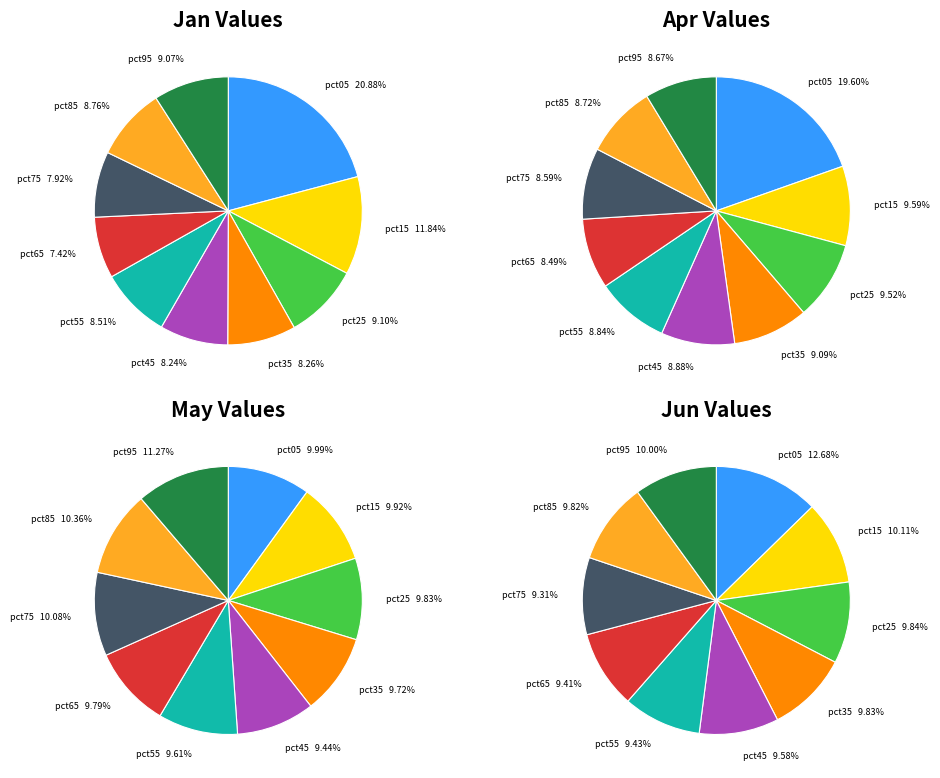

The 7 slice represents 10% of the pie. True or false?

True